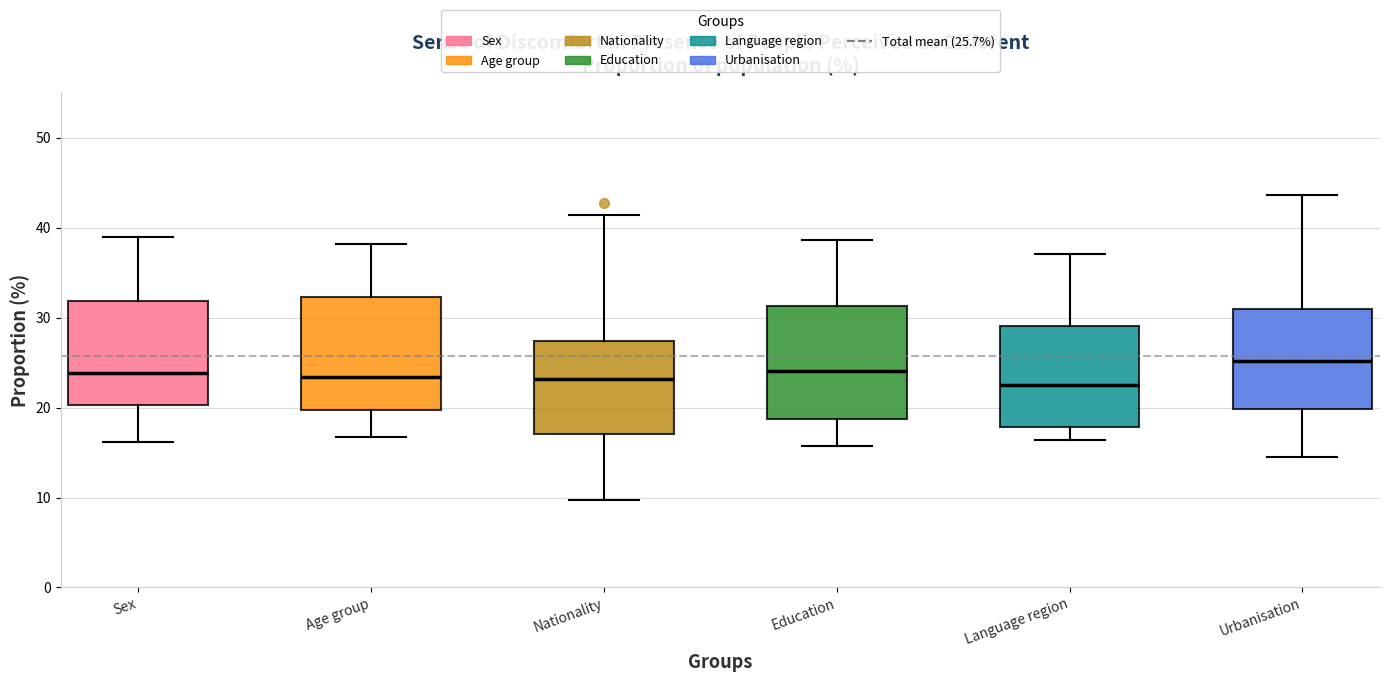

Reading left to right, transcribe this box plot: for each box, give where its median line is, the range the box spans, and where its two whiskers end, as read against the y-axis. The values are not printed on the chart, so give them approximately, as read against the axis.

Sex: median 24, box 20 to 32, whiskers 16 to 39
Age group: median 23, box 20 to 32, whiskers 17 to 38
Nationality: median 23, box 17 to 27, whiskers 10 to 41
Education: median 24, box 19 to 31, whiskers 16 to 39
Language region: median 23, box 18 to 29, whiskers 16 to 37
Urbanisation: median 25, box 20 to 31, whiskers 15 to 44